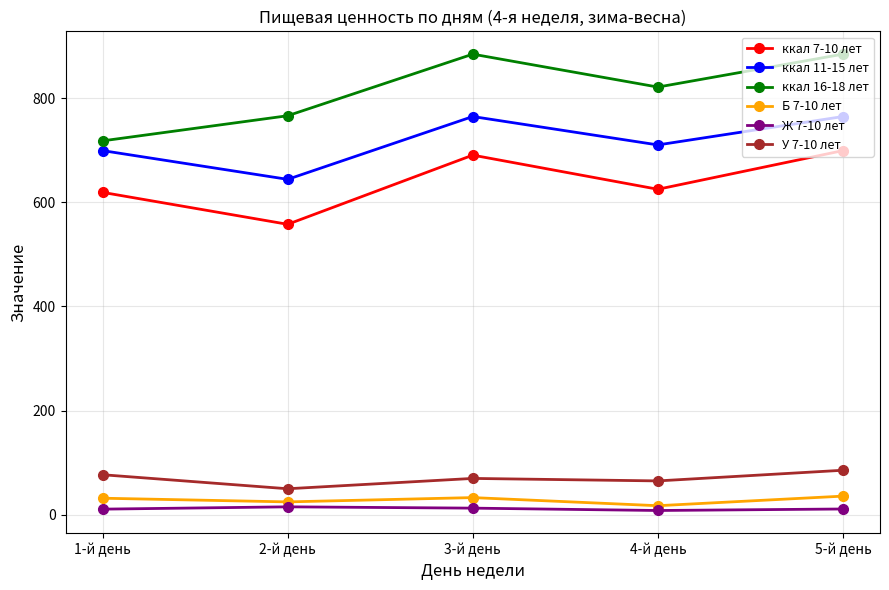

Which series has the widest spread of values?

ккал 16-18 лет